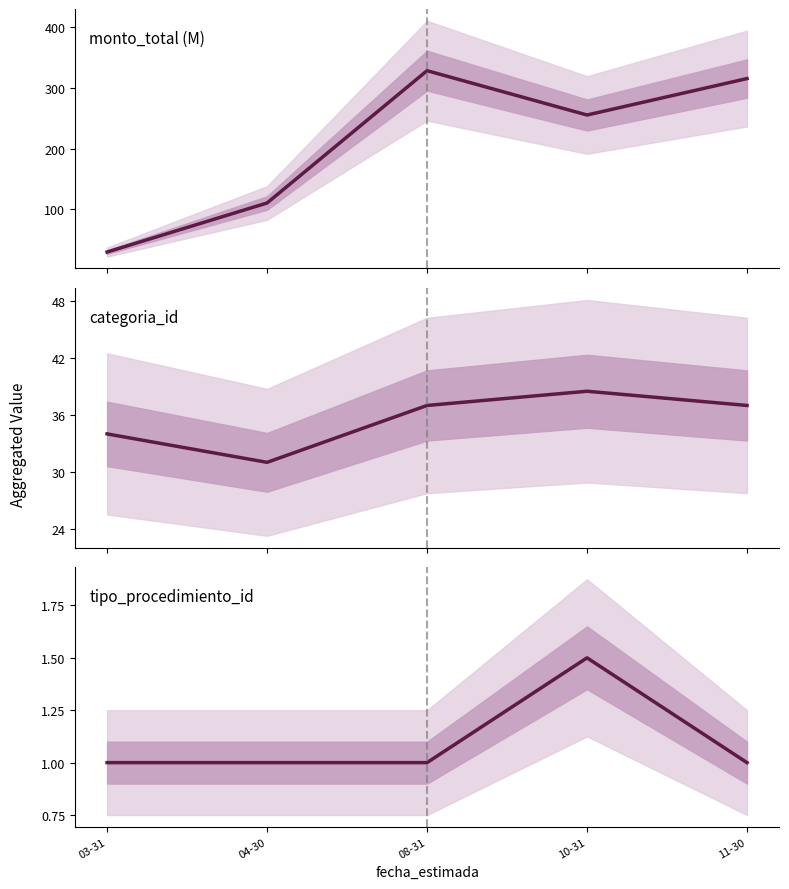

What position from the right is 04-30?

4